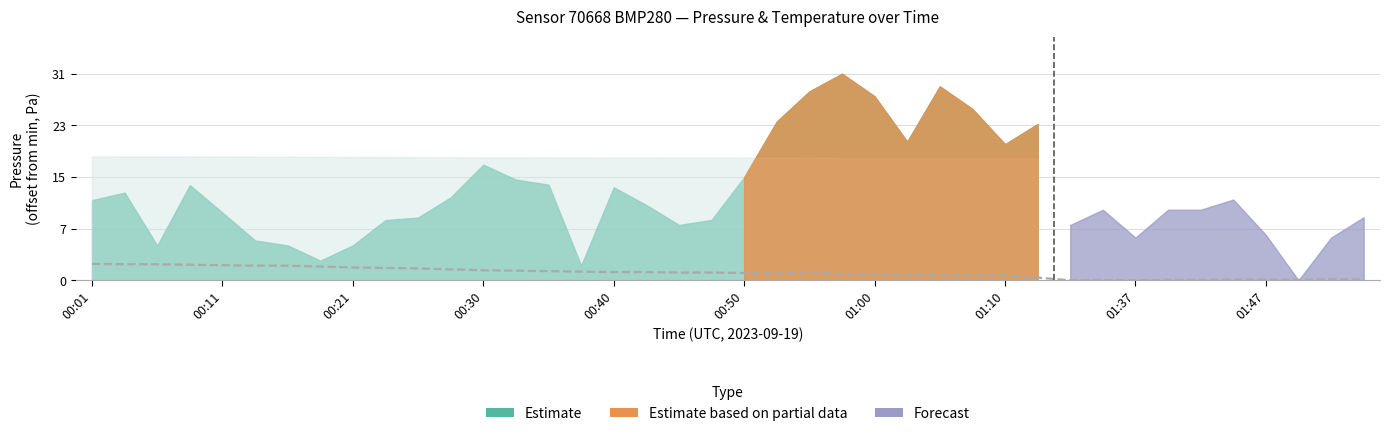

At which label does the data first exceed 1?

00:01